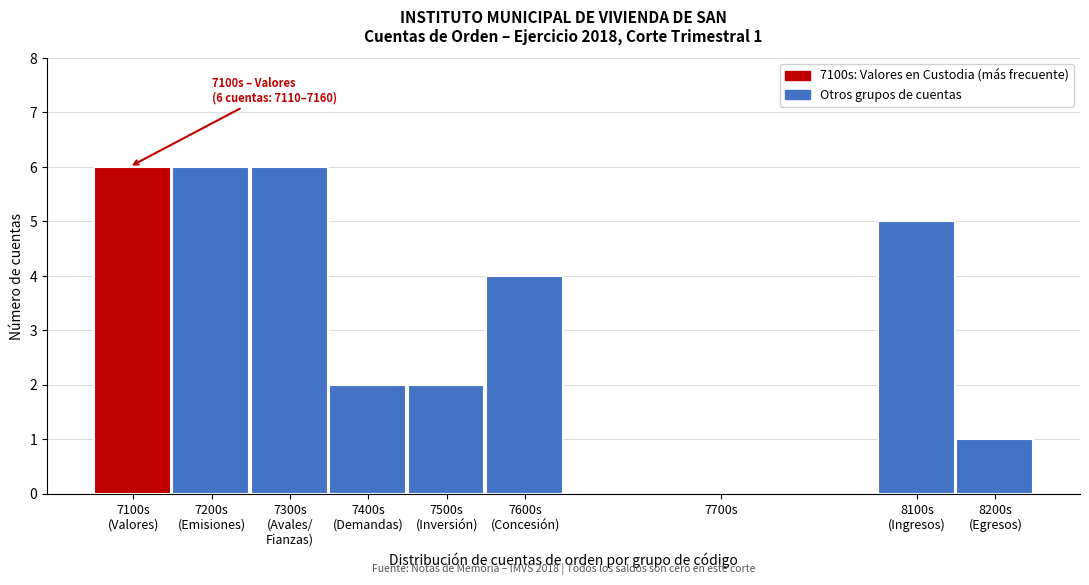

What is the maximum value shown in the chart?

6